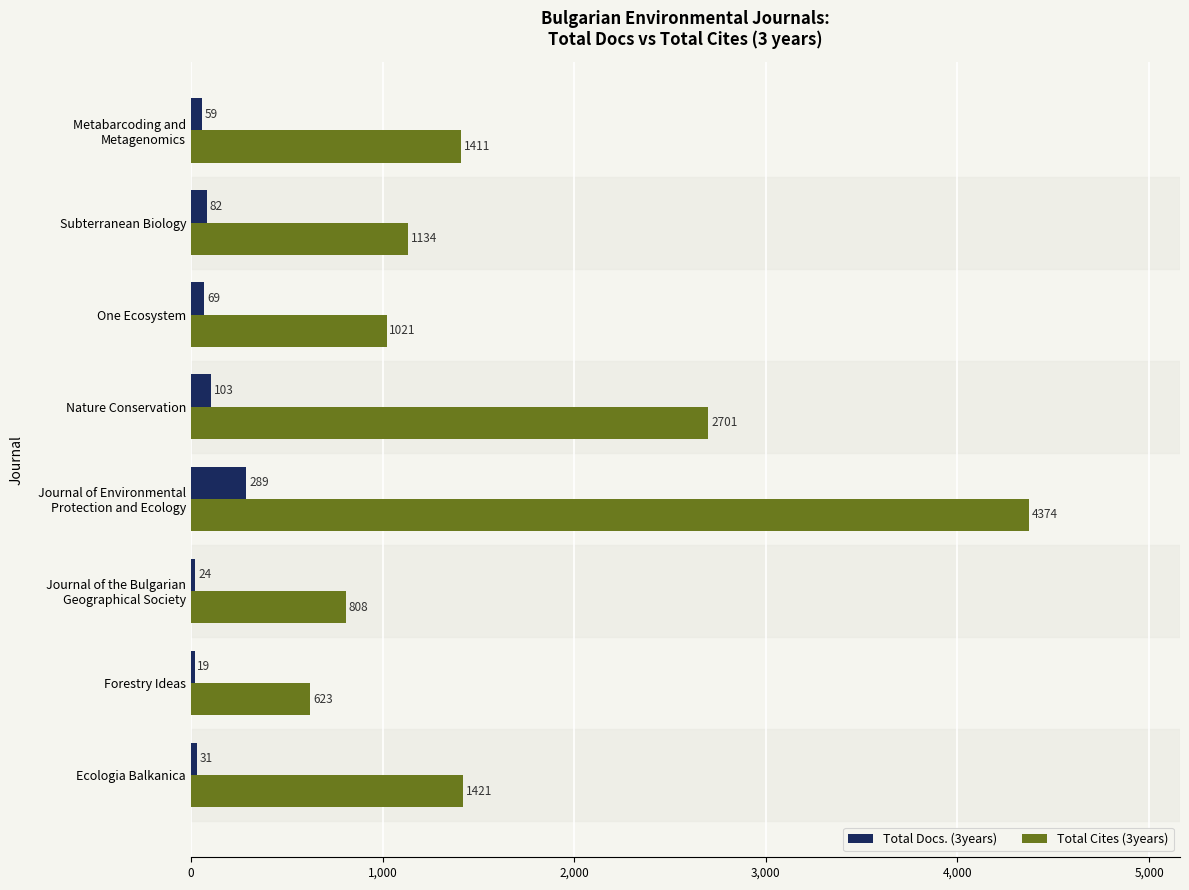

The value of Total Cites (3years) at One Ecosystem is 1021. True or false?

True